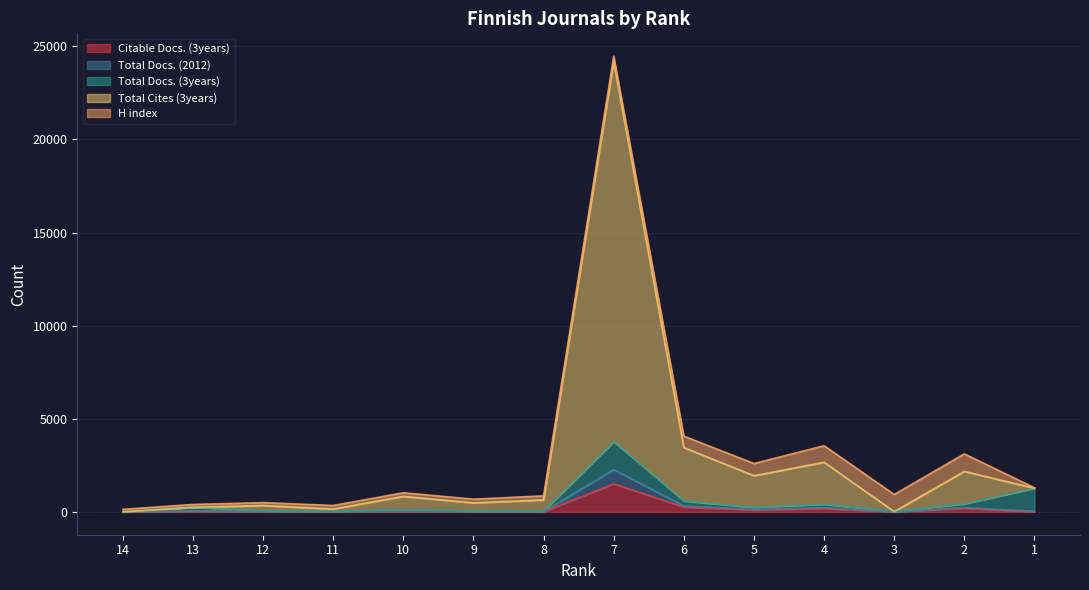

True or false: Total Docs. (2012) has a value of 3 at 14.

False